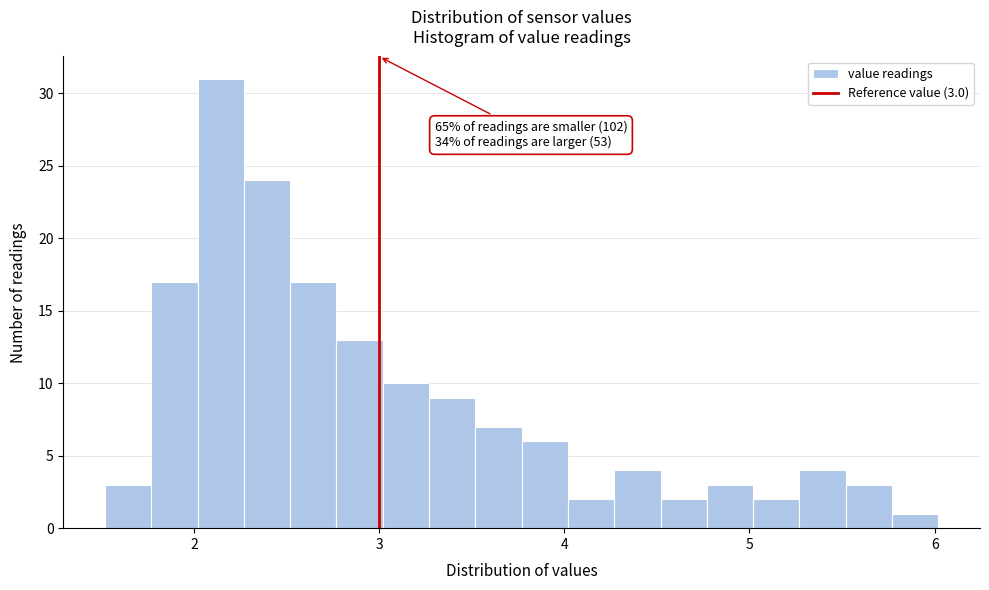

Around what value on the x-axis is the tallest bar? Give the approximate position of its centre, as read against the axis.

2.1